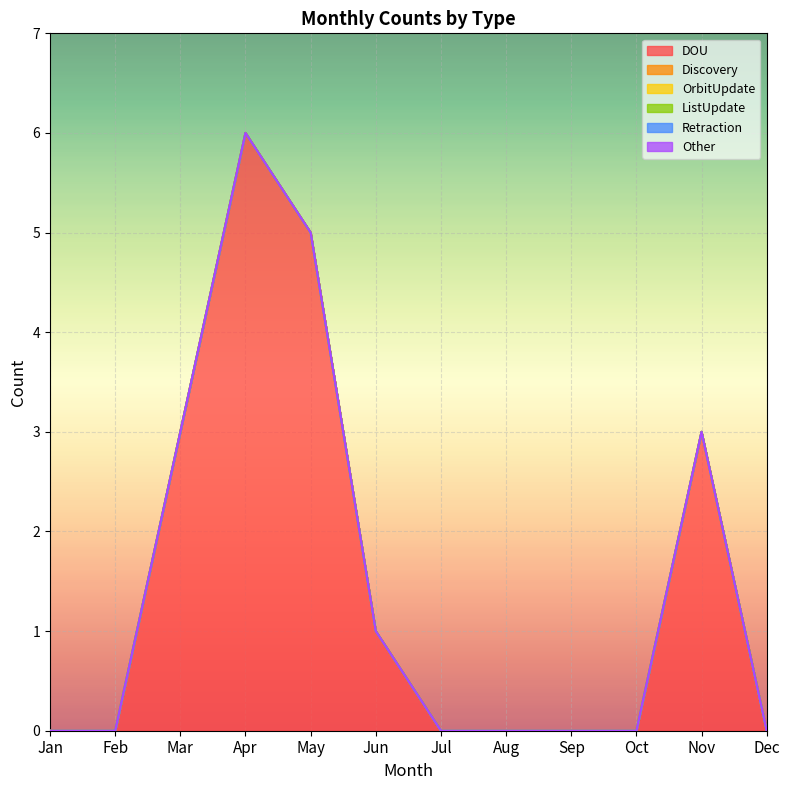

True or false: Discovery has more than 1 interior local peaks.

False